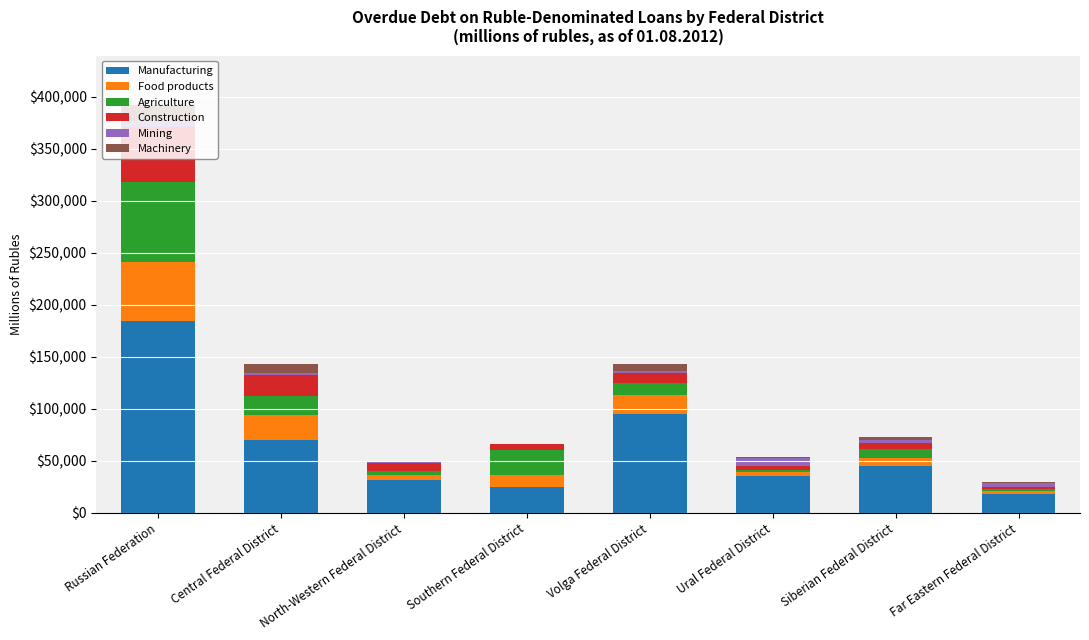

At which category is the sum across all series the highest?

Russian Federation